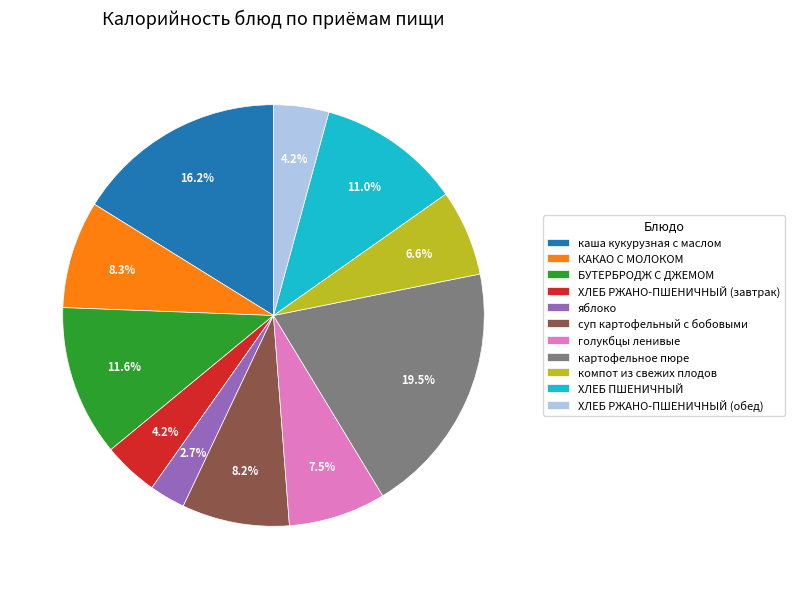

Count the number of slices in the pie.

11